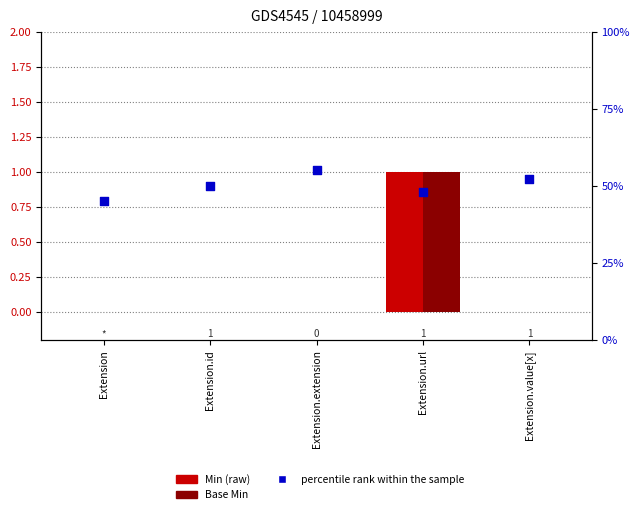

Which series has the largest total across all categories?

percentile rank within the sample